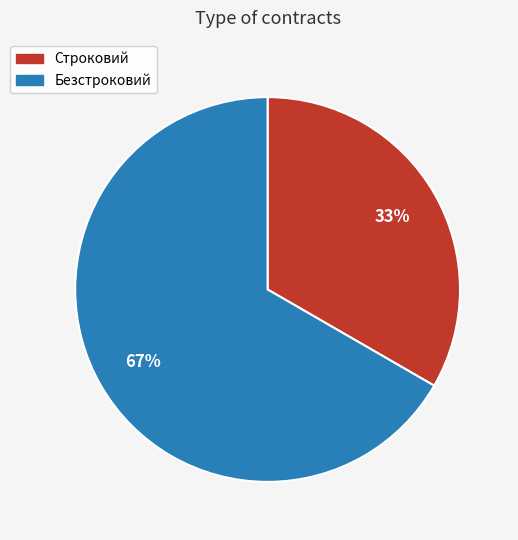

To the nearest percent, what portion does Строковий represent?

33%